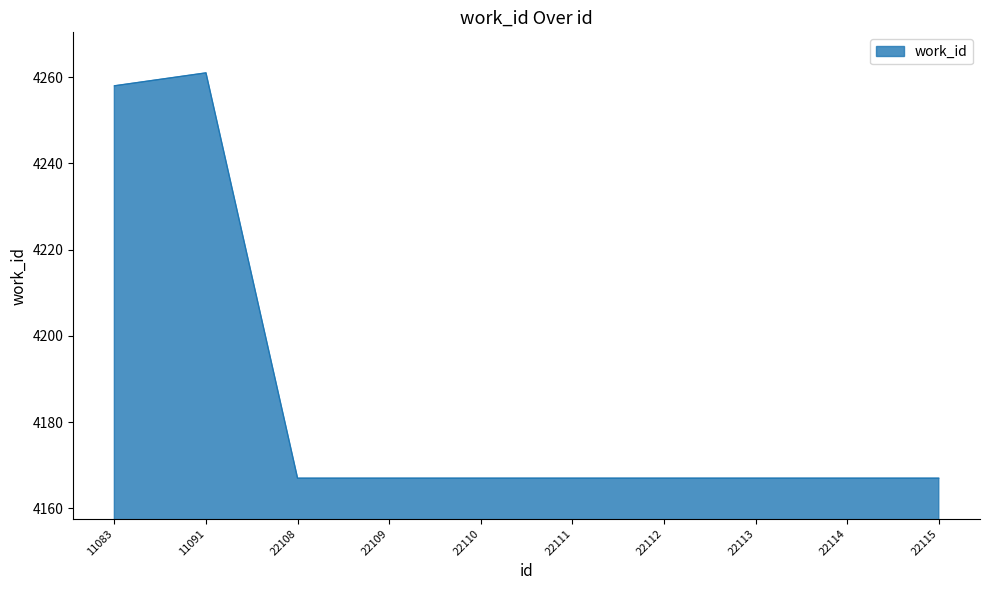

Reading right to left, list all the values displayed in this chart.

22115=4167	22114=4167	22113=4167	22112=4167	22111=4167	22110=4167	22109=4167	22108=4167	11091=4261	11083=4258